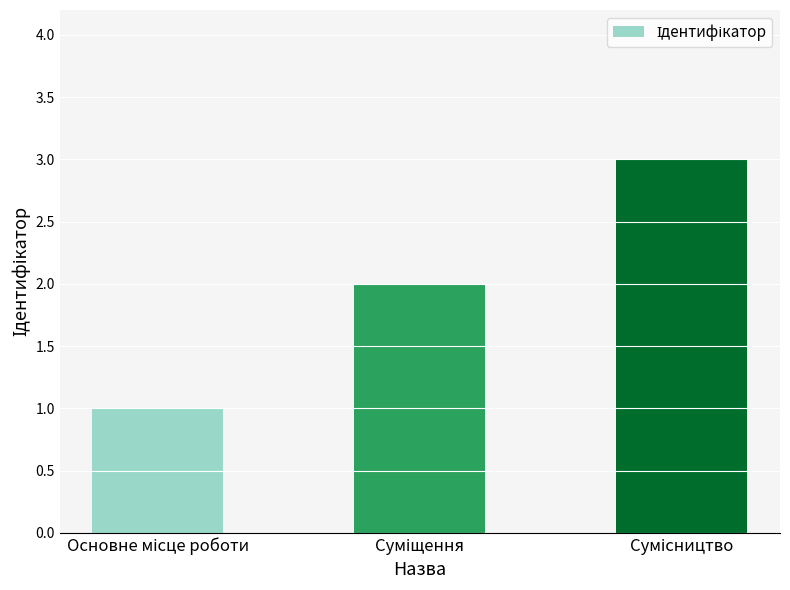

How many data points does each series have?

3